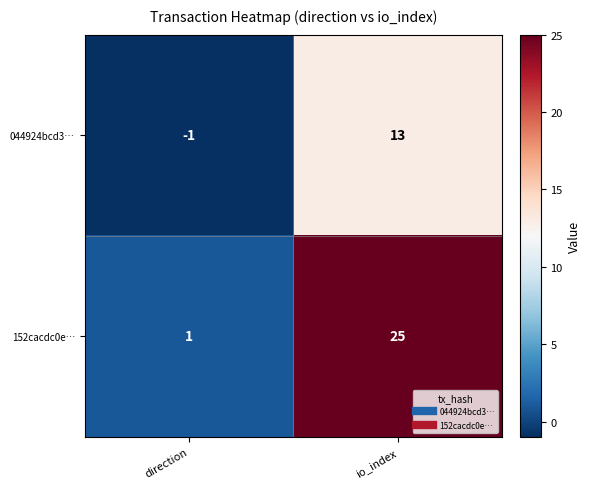

At which label does 044924bcd3… reach its minimum?

direction